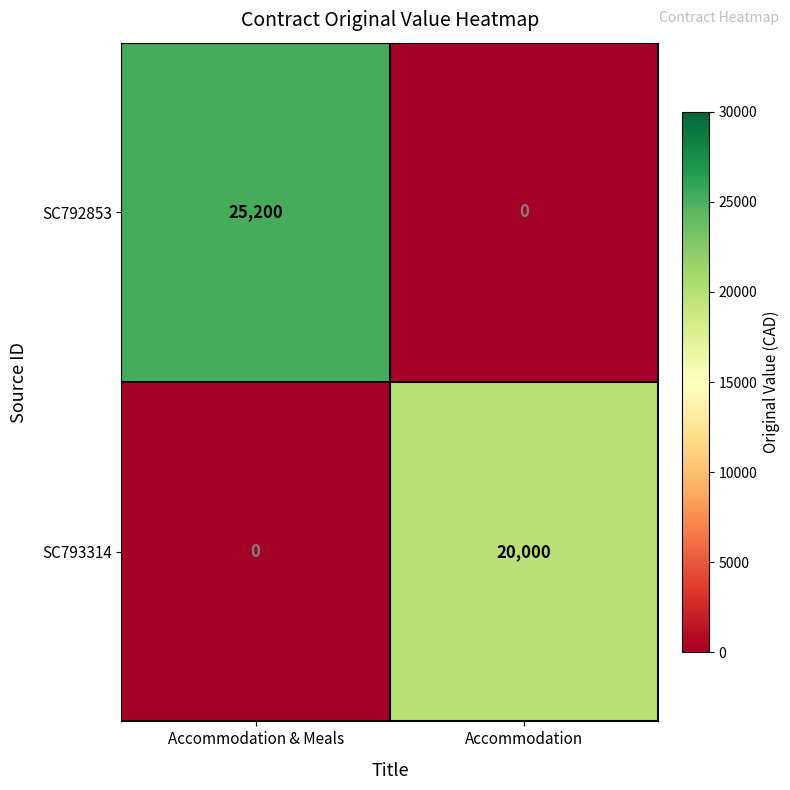

Reading left to right, list all the values displayed in this chart.

SC792853: Accommodation & Meals=25200	Accommodation=0
SC793314: Accommodation & Meals=0	Accommodation=20000